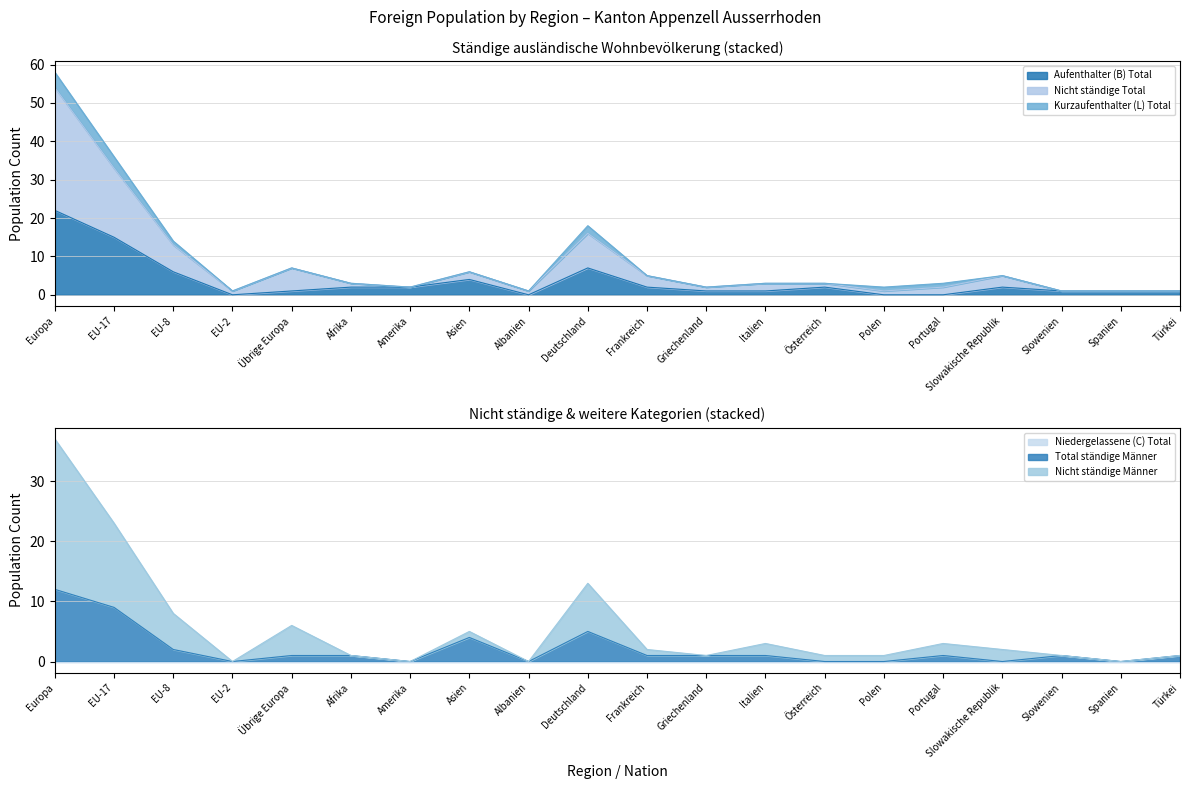

Rank the categories by Nicht ständige Männer value from highest to lowest.

Europa, EU-17, Deutschland, EU-8, Übrige Europa, Asien, Italien, Portugal, Frankreich, Slowakische Republik, Afrika, Griechenland, Österreich, Polen, Slowenien, Türkei, EU-2, Amerika, Albanien, Spanien